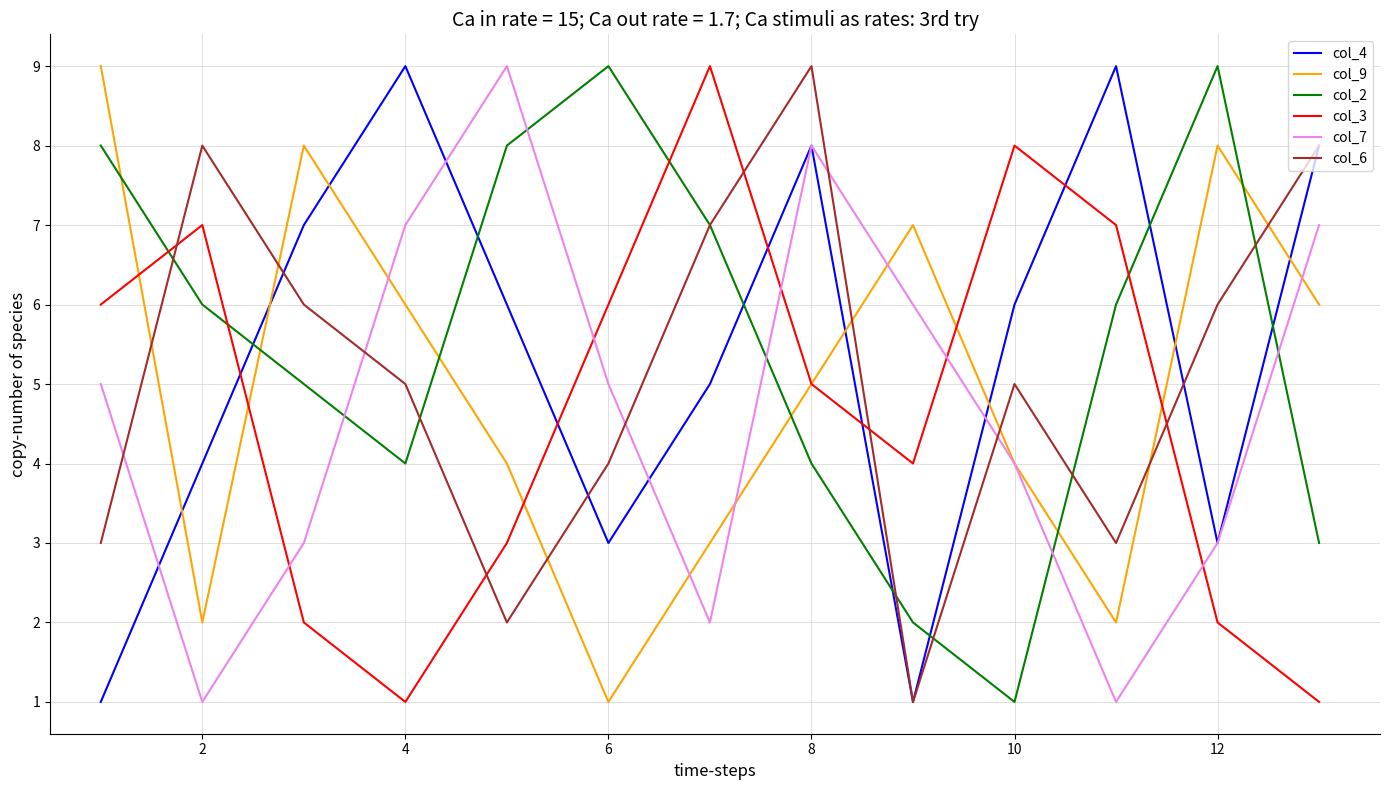

What is the greatest value displayed?

9